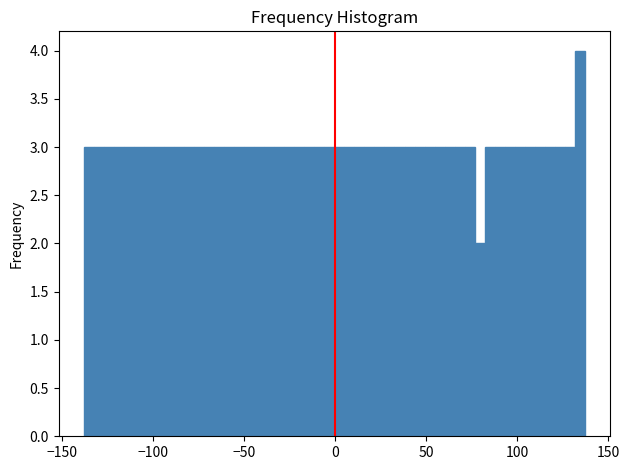

Read against the x-axis, roughly where is the centre of the tallest bar?

135